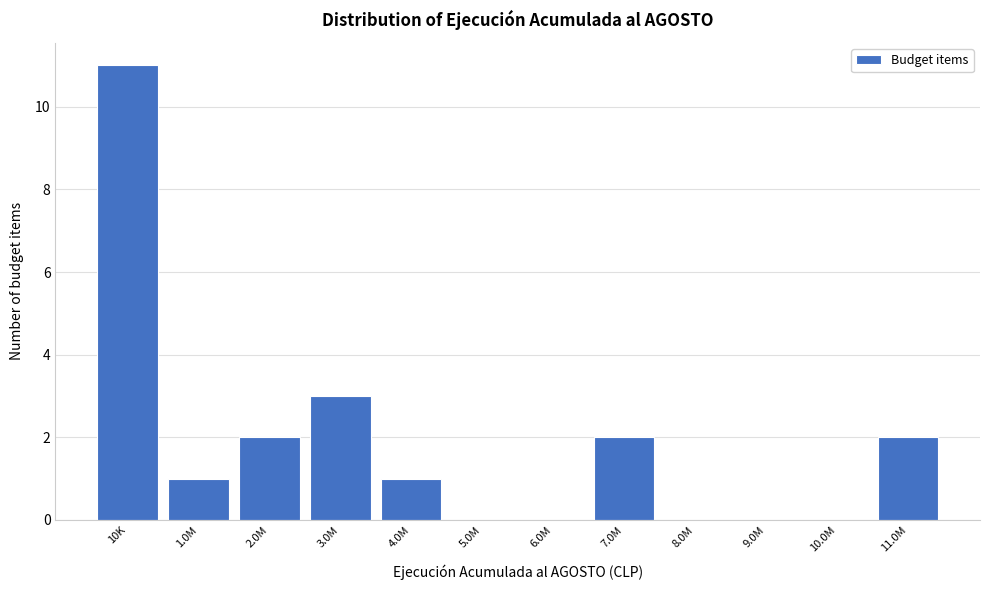

Reading right to left, extract all data points from this chart.

11.0M=2	10.0M=0	9.0M=0	8.0M=0	7.0M=2	6.0M=0	5.0M=0	4.0M=1	3.0M=3	2.0M=2	1.0M=1	10K=11